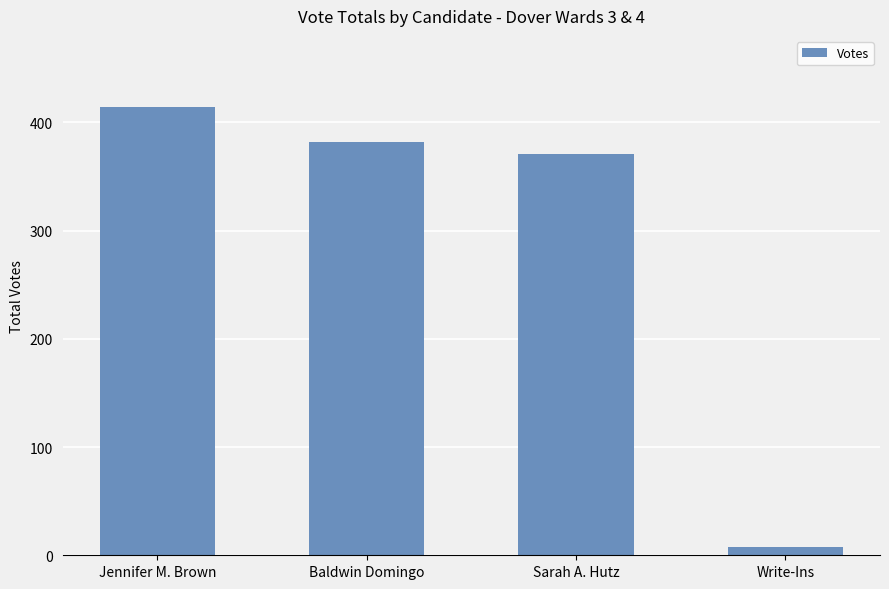

What is the label of the 1st bar from the left?

Jennifer M. Brown